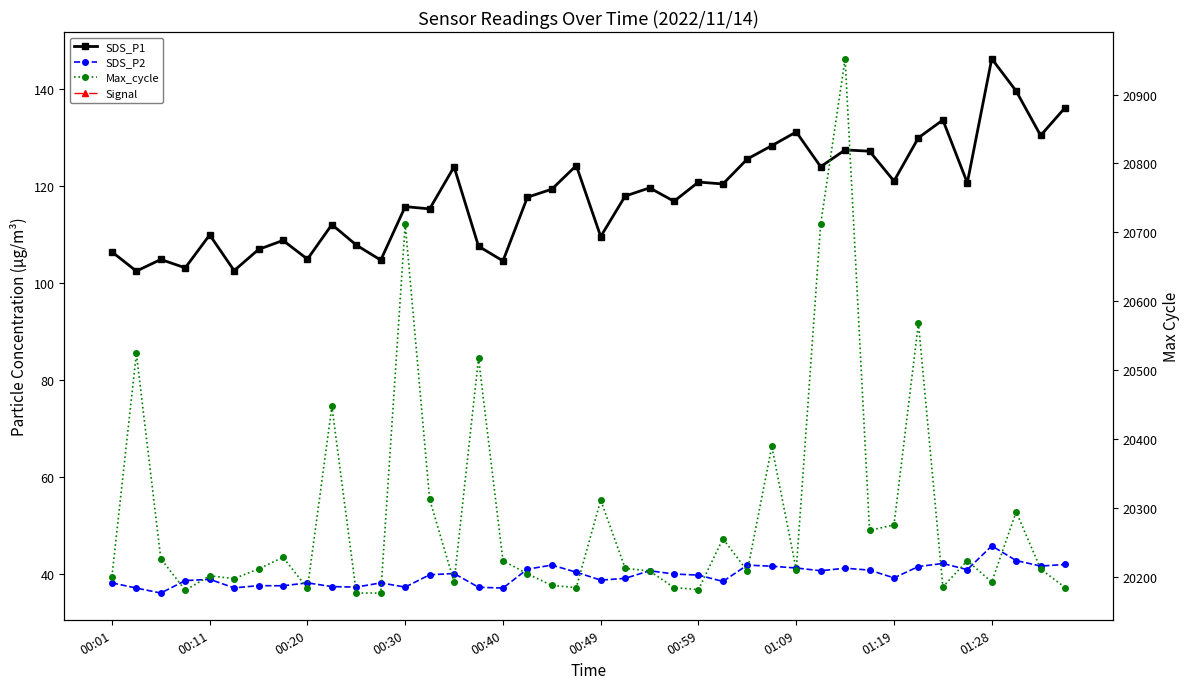

At how many categories does at least one series exceed 69?

40